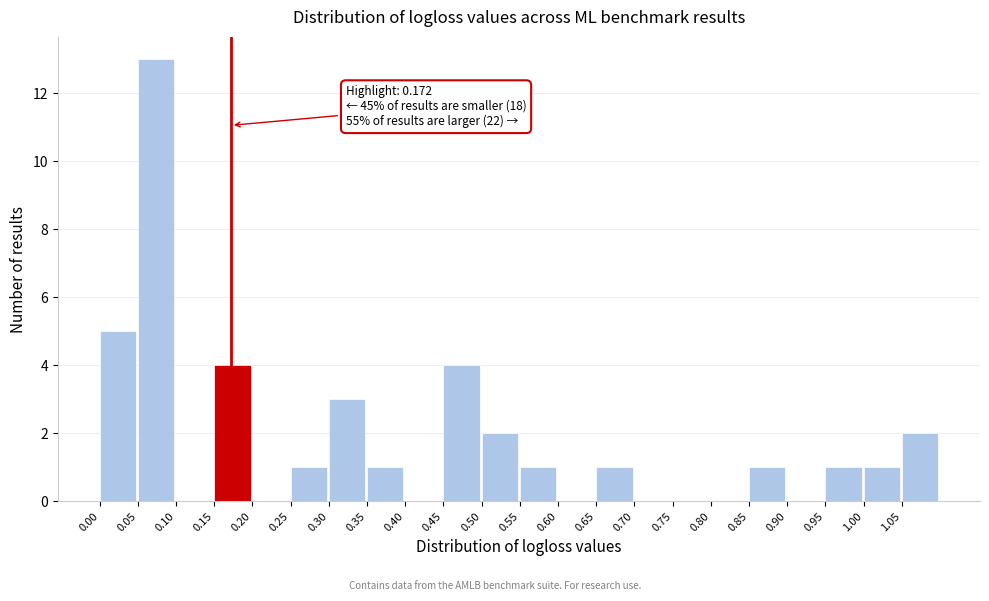

Over which range of the x-axis is the bar tallest?

0.05 to 0.10